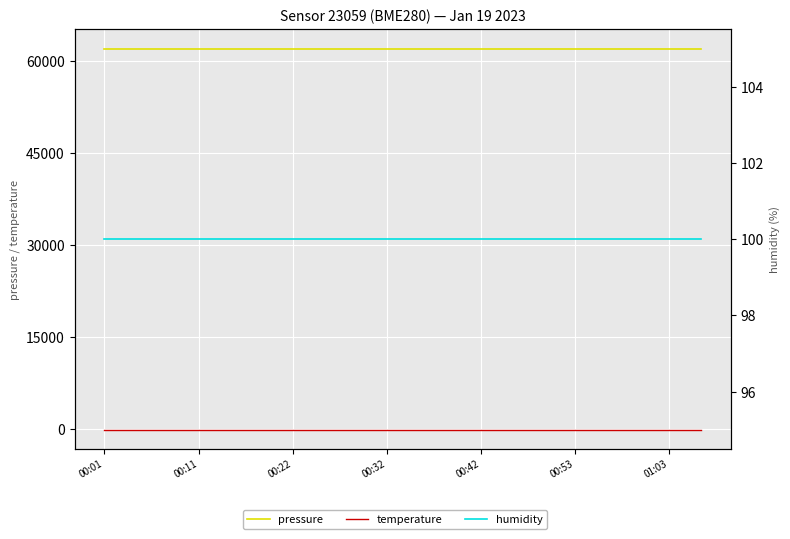

What is the total value across all series at 00:11?

61984.2